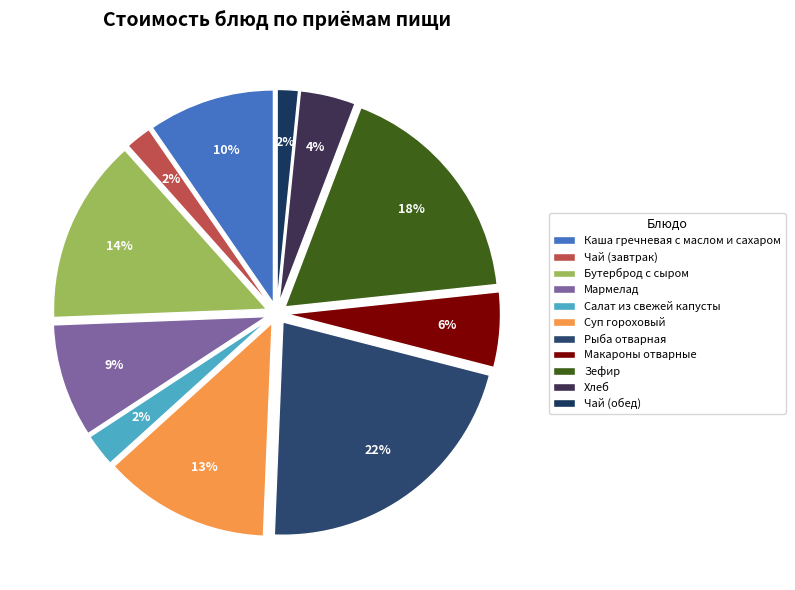

Is there any slice that represents more than half of the pie?

No